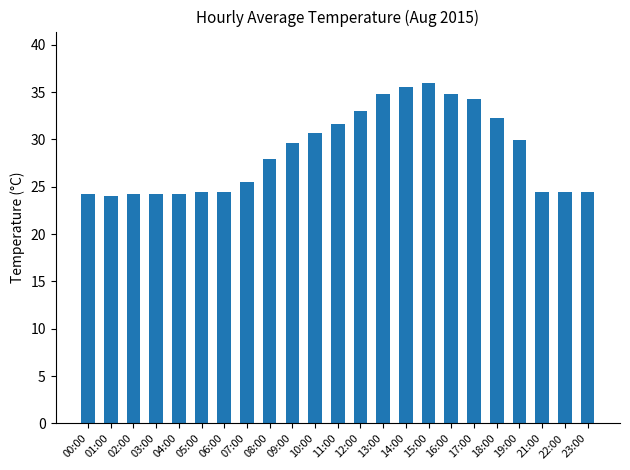

What is the greatest value displayed?

36.0